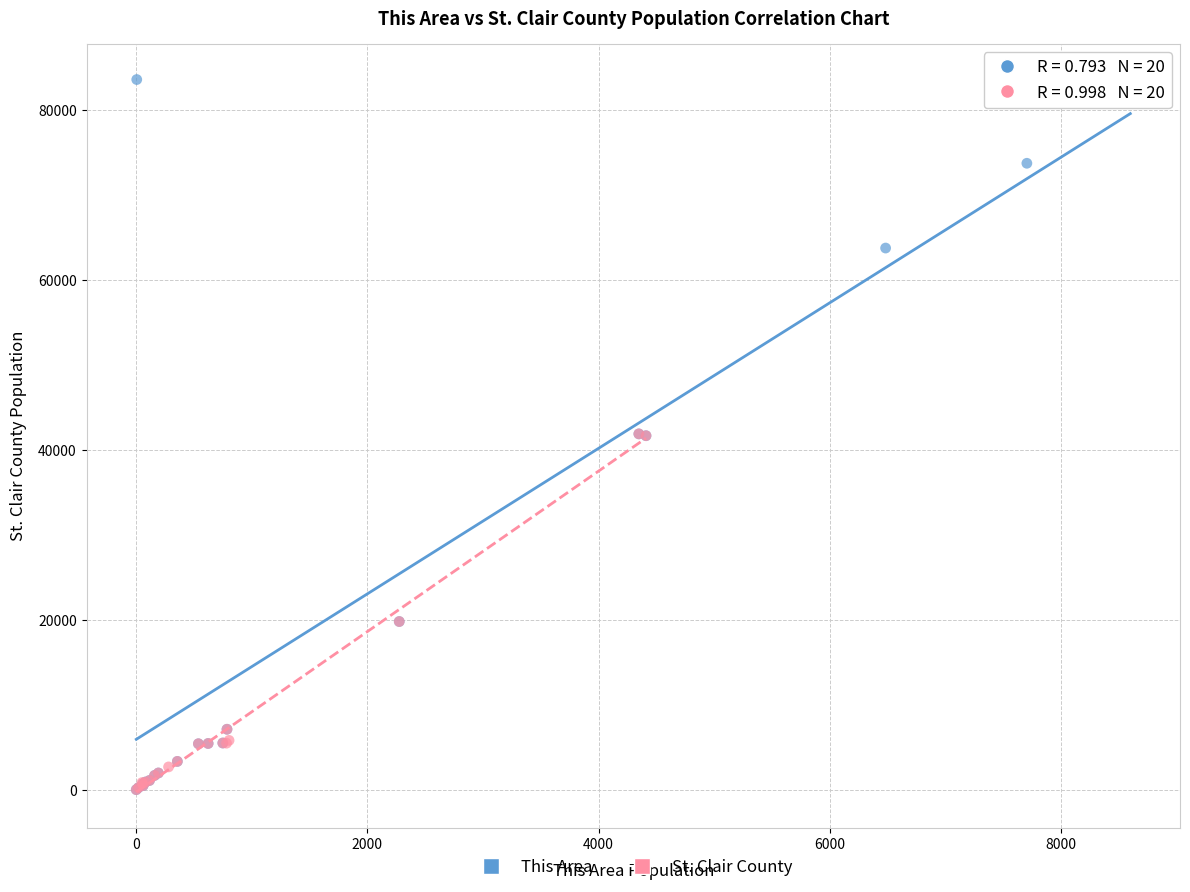

What are all the series names shown in the legend?

This Area, St. Clair County